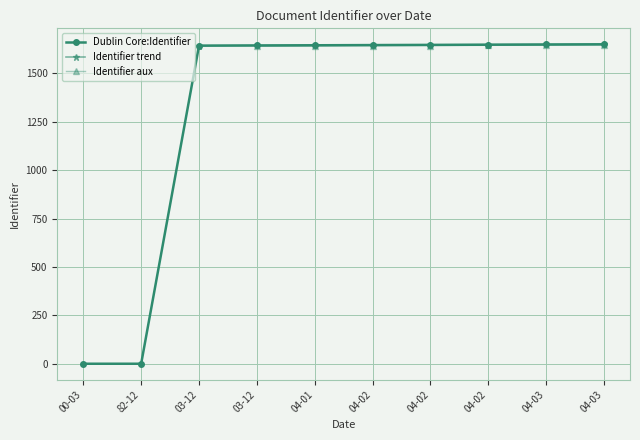

Which label corresponds to the largest value in the chart?

04-03